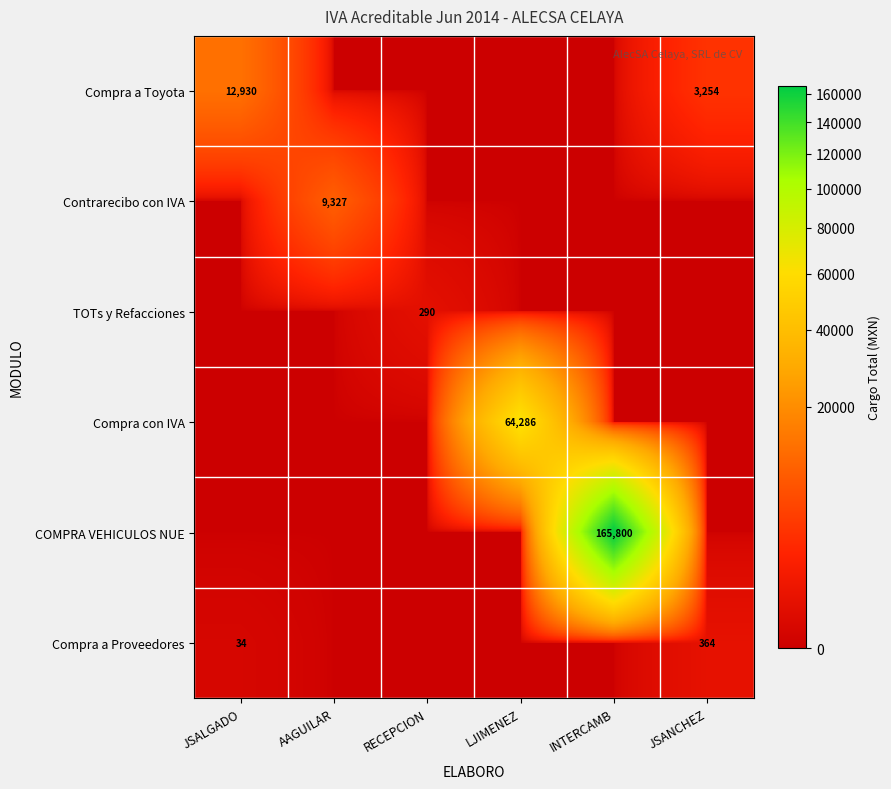

True or false: Compra a Toyota has a value of 20257 at JSALGADO.

False